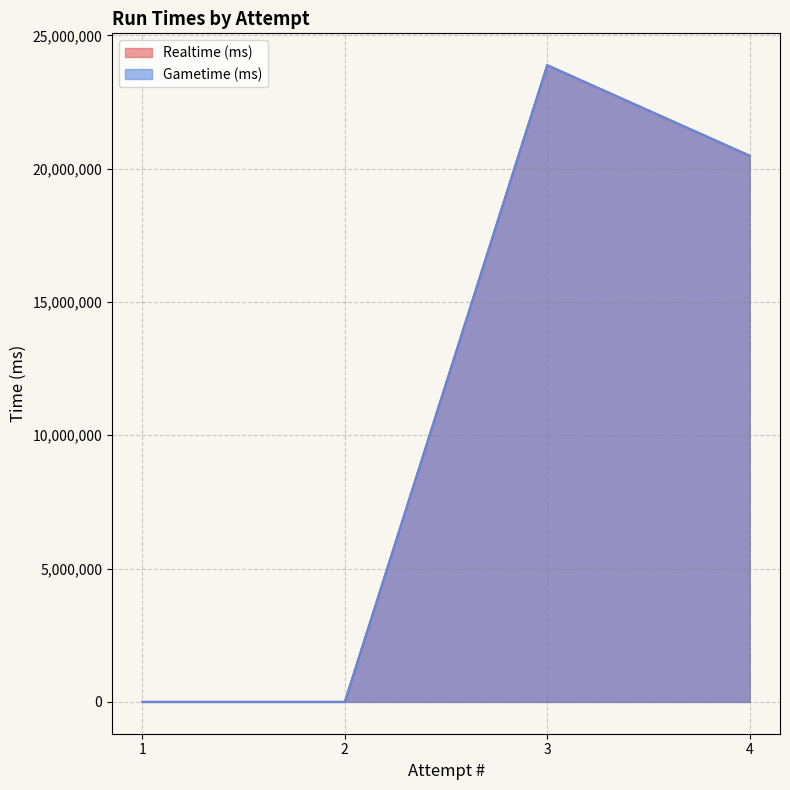

At which label is Realtime (ms) closest to 11941353?

4